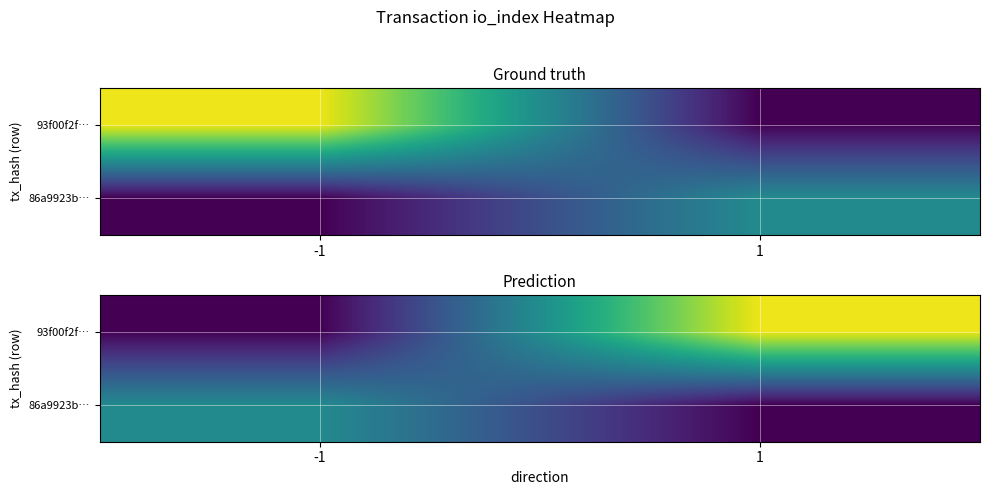

How many data points in 93f00f2f… are less than 78?

1